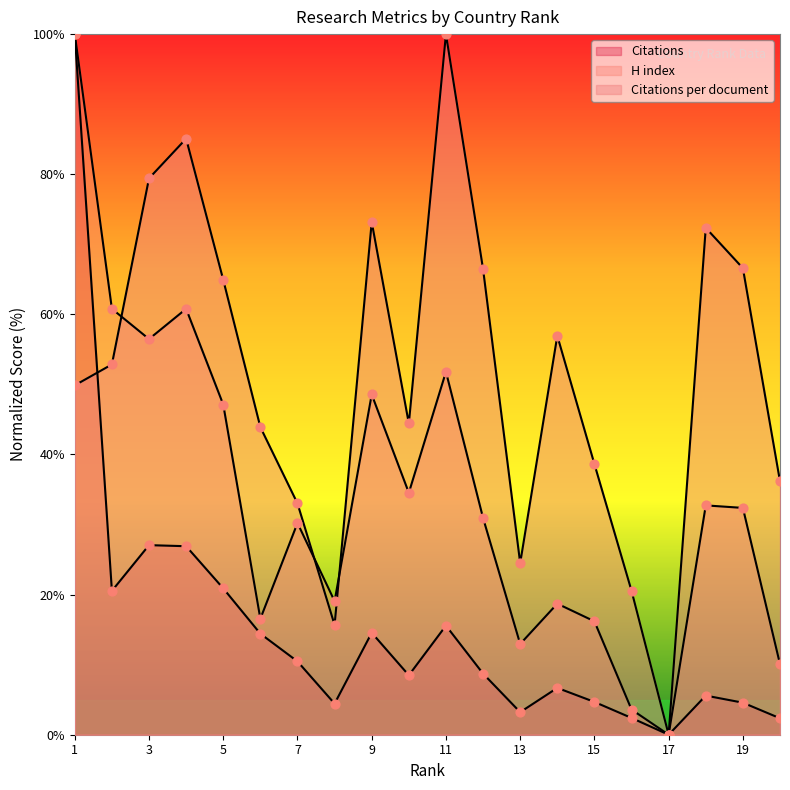

Which series has the largest Y range (max minus min)?

Citations per document